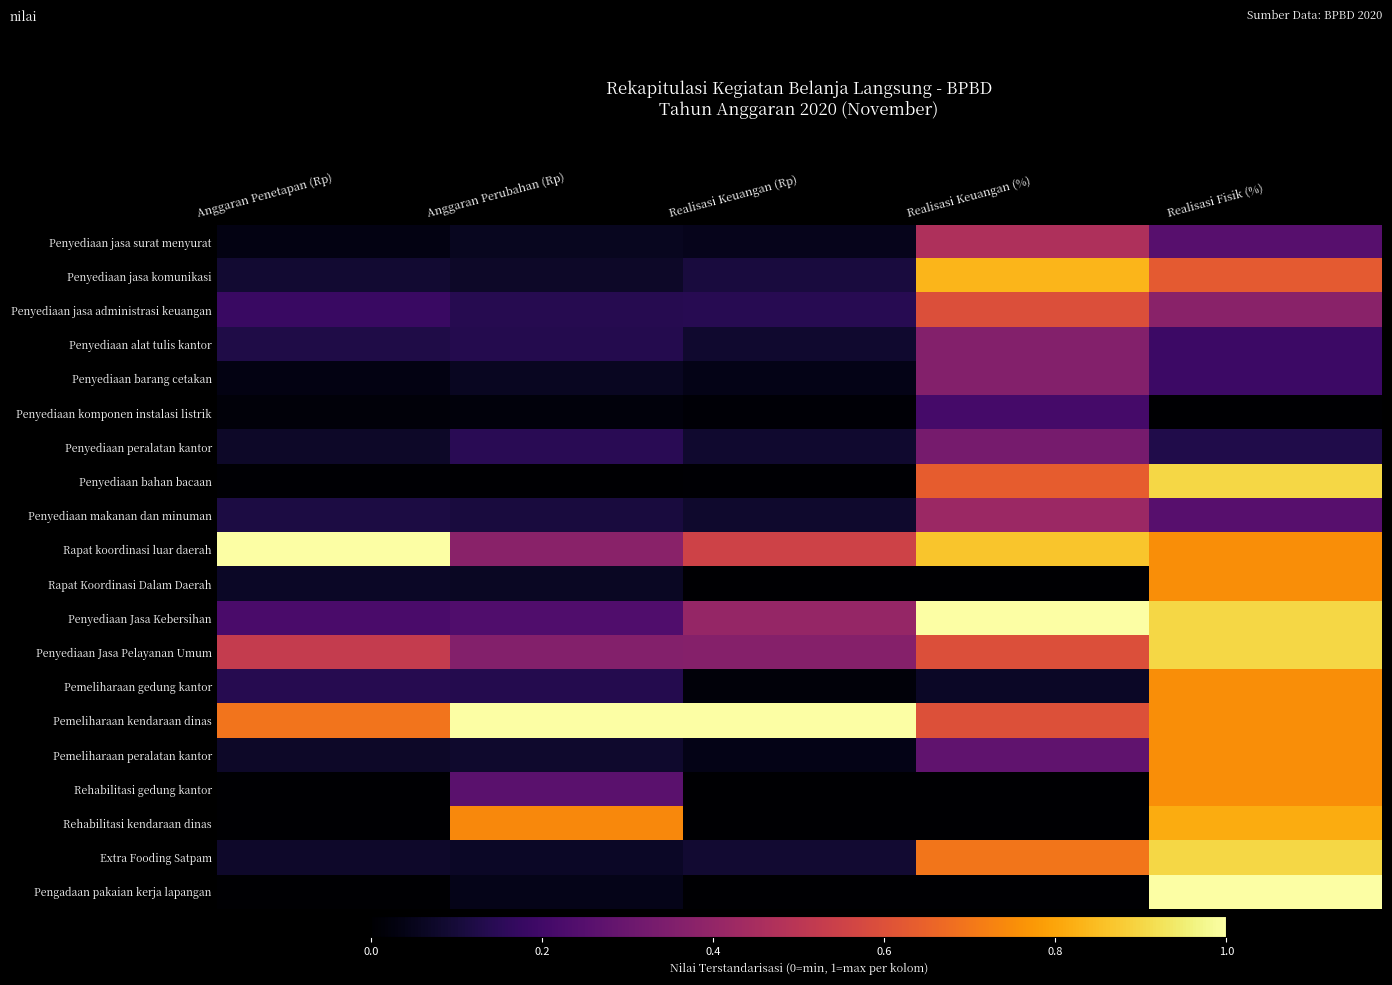

Reading left to right, list all the values displayed in this chart.

Penyediaan jasa surat menyurat: Anggaran Penetapan (Rp)=0.0	Anggaran Perubahan (Rp)=0.1	Realisasi Keuangan (Rp)=0.0	Realisasi Keuangan (%)=0.5	Realisasi Fisik (%)=0.2
Penyediaan jasa komunikasi: Anggaran Penetapan (Rp)=0.1	Anggaran Perubahan (Rp)=0.1	Realisasi Keuangan (Rp)=0.1	Realisasi Keuangan (%)=0.8	Realisasi Fisik (%)=0.6
Penyediaan jasa administrasi keuangan: Anggaran Penetapan (Rp)=0.2	Anggaran Perubahan (Rp)=0.1	Realisasi Keuangan (Rp)=0.1	Realisasi Keuangan (%)=0.6	Realisasi Fisik (%)=0.4
Penyediaan alat tulis kantor: Anggaran Penetapan (Rp)=0.1	Anggaran Perubahan (Rp)=0.1	Realisasi Keuangan (Rp)=0.1	Realisasi Keuangan (%)=0.4	Realisasi Fisik (%)=0.2
Penyediaan barang cetakan: Anggaran Penetapan (Rp)=0.0	Anggaran Perubahan (Rp)=0.1	Realisasi Keuangan (Rp)=0.0	Realisasi Keuangan (%)=0.4	Realisasi Fisik (%)=0.2
Penyediaan komponen instalasi listrik: Anggaran Penetapan (Rp)=0.0	Anggaran Perubahan (Rp)=0.0	Realisasi Keuangan (Rp)=0.0	Realisasi Keuangan (%)=0.2	Realisasi Fisik (%)=0.0
Penyediaan peralatan kantor: Anggaran Penetapan (Rp)=0.1	Anggaran Perubahan (Rp)=0.1	Realisasi Keuangan (Rp)=0.1	Realisasi Keuangan (%)=0.3	Realisasi Fisik (%)=0.1
Penyediaan bahan bacaan: Anggaran Penetapan (Rp)=0.0	Anggaran Perubahan (Rp)=0.0	Realisasi Keuangan (Rp)=0.0	Realisasi Keuangan (%)=0.6	Realisasi Fisik (%)=0.9
Penyediaan makanan dan minuman: Anggaran Penetapan (Rp)=0.1	Anggaran Perubahan (Rp)=0.1	Realisasi Keuangan (Rp)=0.1	Realisasi Keuangan (%)=0.4	Realisasi Fisik (%)=0.2
Rapat koordinasi luar daerah: Anggaran Penetapan (Rp)=1.0	Anggaran Perubahan (Rp)=0.4	Realisasi Keuangan (Rp)=0.6	Realisasi Keuangan (%)=0.9	Realisasi Fisik (%)=0.8
Rapat Koordinasi Dalam Daerah: Anggaran Penetapan (Rp)=0.1	Anggaran Perubahan (Rp)=0.1	Realisasi Keuangan (Rp)=0.0	Realisasi Keuangan (%)=0.0	Realisasi Fisik (%)=0.8
Penyediaan Jasa Kebersihan: Anggaran Penetapan (Rp)=0.2	Anggaran Perubahan (Rp)=0.2	Realisasi Keuangan (Rp)=0.4	Realisasi Keuangan (%)=1.0	Realisasi Fisik (%)=0.9
Penyediaan Jasa Pelayanan Umum: Anggaran Penetapan (Rp)=0.5	Anggaran Perubahan (Rp)=0.4	Realisasi Keuangan (Rp)=0.4	Realisasi Keuangan (%)=0.6	Realisasi Fisik (%)=0.9
Pemeliharaan gedung kantor: Anggaran Penetapan (Rp)=0.1	Anggaran Perubahan (Rp)=0.1	Realisasi Keuangan (Rp)=0.0	Realisasi Keuangan (%)=0.1	Realisasi Fisik (%)=0.8
Pemeliharaan kendaraan dinas: Anggaran Penetapan (Rp)=0.7	Anggaran Perubahan (Rp)=1.0	Realisasi Keuangan (Rp)=1.0	Realisasi Keuangan (%)=0.6	Realisasi Fisik (%)=0.8
Pemeliharaan peralatan kantor: Anggaran Penetapan (Rp)=0.1	Anggaran Perubahan (Rp)=0.1	Realisasi Keuangan (Rp)=0.0	Realisasi Keuangan (%)=0.3	Realisasi Fisik (%)=0.8
Rehabilitasi gedung kantor: Anggaran Penetapan (Rp)=0.0	Anggaran Perubahan (Rp)=0.3	Realisasi Keuangan (Rp)=0.0	Realisasi Keuangan (%)=0.0	Realisasi Fisik (%)=0.8
Rehabilitasi kendaraan dinas: Anggaran Penetapan (Rp)=0.0	Anggaran Perubahan (Rp)=0.7	Realisasi Keuangan (Rp)=0.0	Realisasi Keuangan (%)=0.0	Realisasi Fisik (%)=0.8
Extra Fooding Satpam: Anggaran Penetapan (Rp)=0.1	Anggaran Perubahan (Rp)=0.1	Realisasi Keuangan (Rp)=0.1	Realisasi Keuangan (%)=0.7	Realisasi Fisik (%)=0.9
Pengadaan pakaian kerja lapangan: Anggaran Penetapan (Rp)=0.0	Anggaran Perubahan (Rp)=0.0	Realisasi Keuangan (Rp)=0.0	Realisasi Keuangan (%)=0.0	Realisasi Fisik (%)=1.0